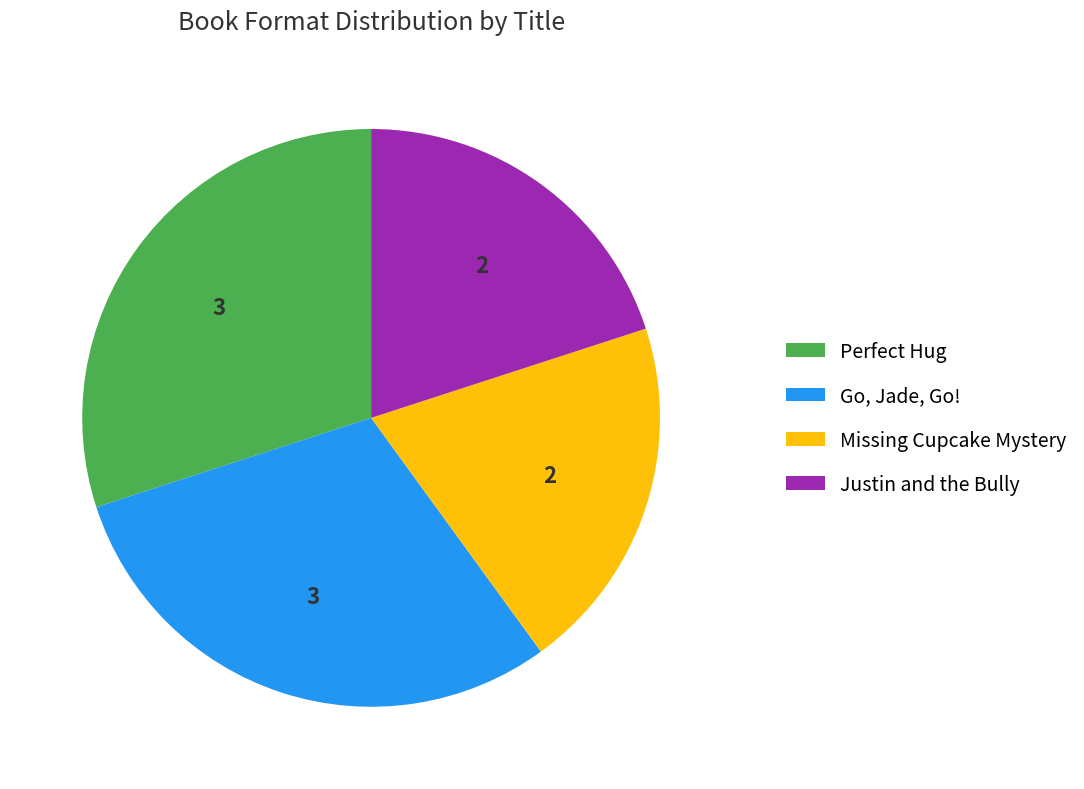

Do Justin and the Bully and Missing Cupcake Mystery together represent more than half of the pie?

No